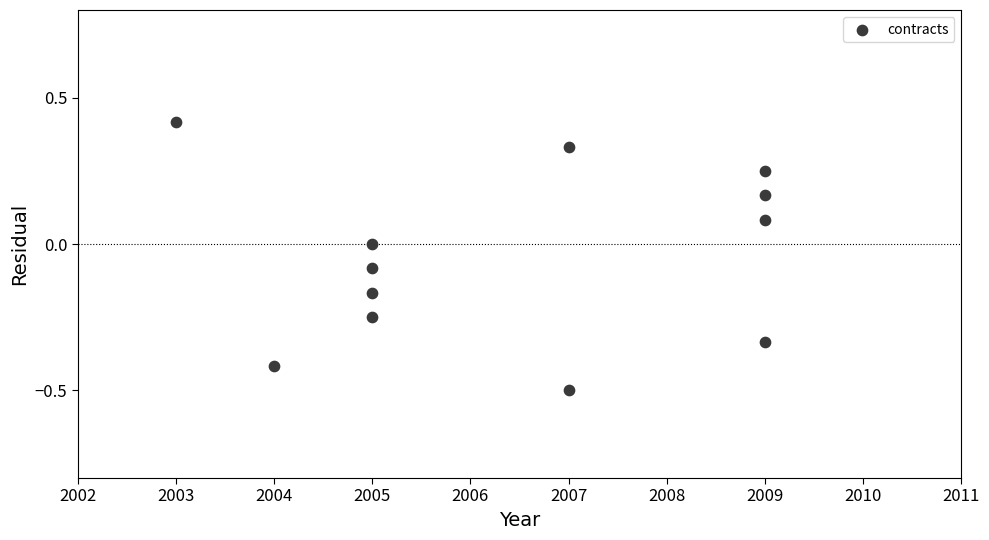

What is the range of X values (max minus min)?

6.0